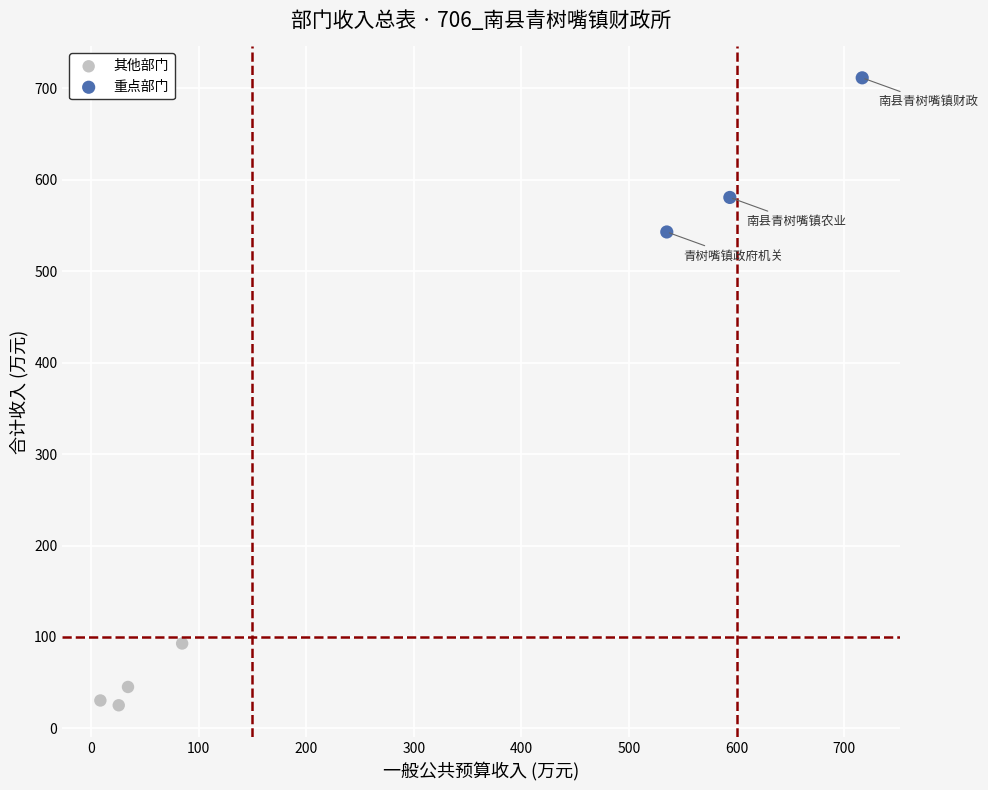

Which series contains the highest Y value?

重点部门